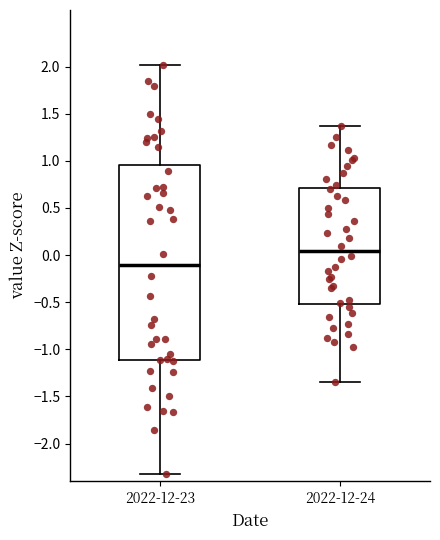

Which box has the highest median line?

2022-12-24